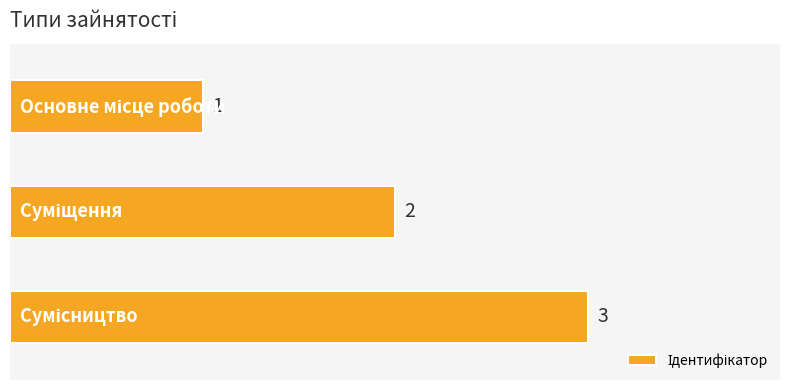

How many values are between 1 and 3?

3